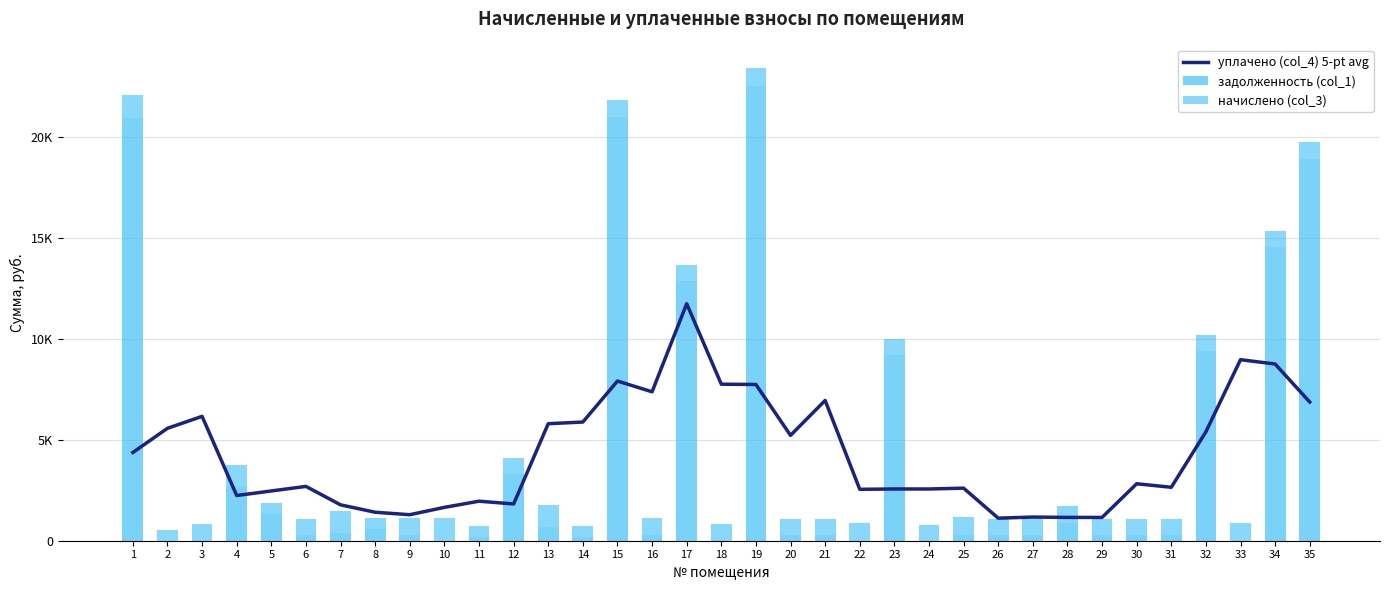

Are the bars horizontal?

No